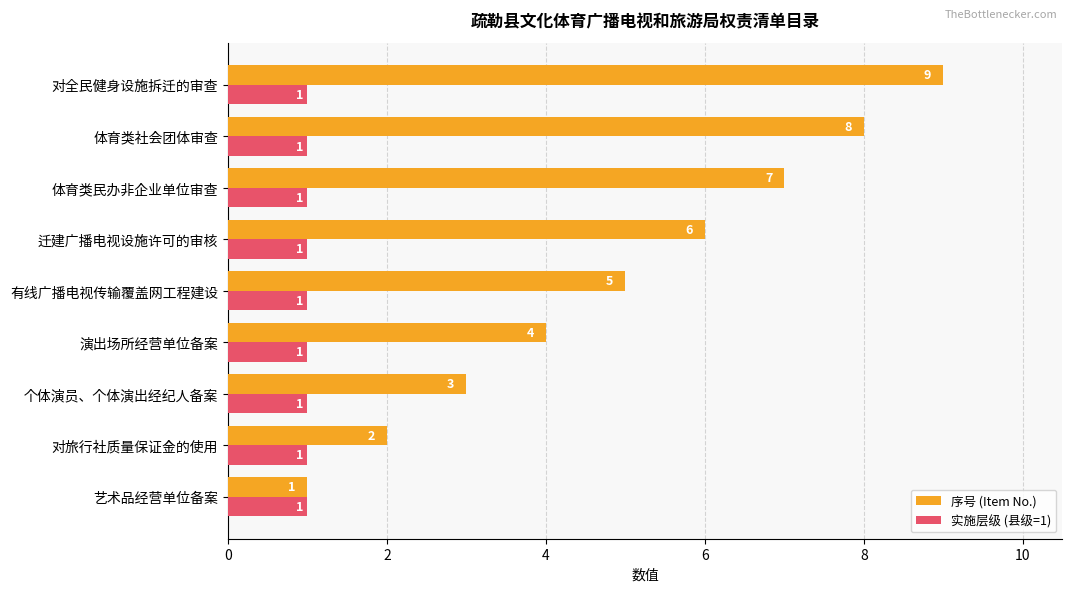

What is the total value across all series at 体育类民办非企业单位审查?

8